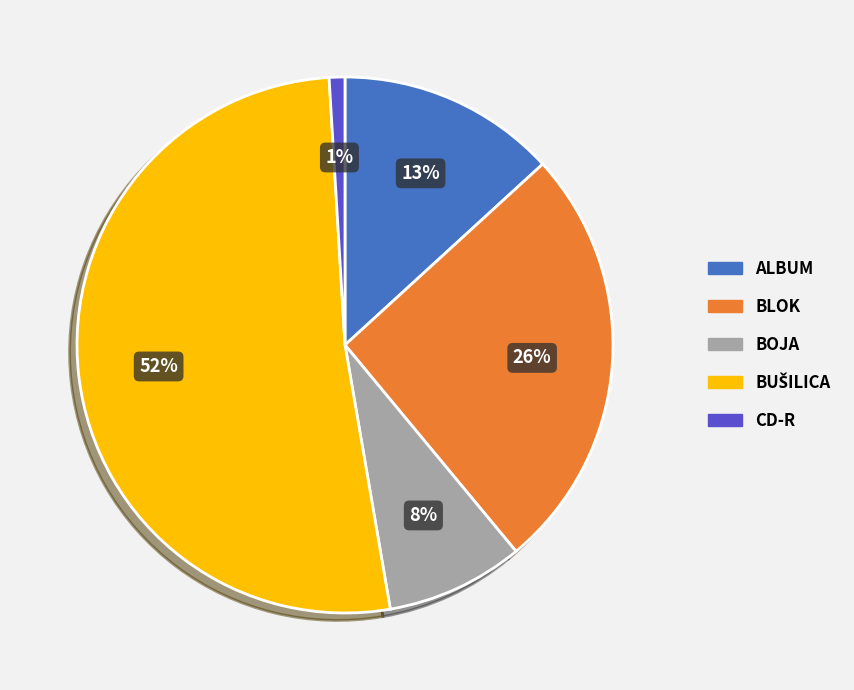

Is it true that CD-R is 14% of the pie?

False